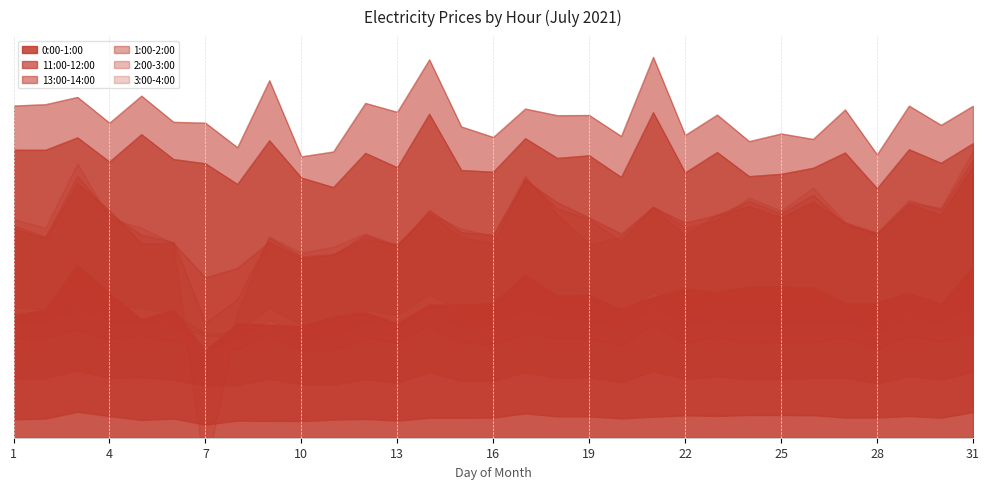

True or false: 11:00-12:00 and 3:00-4:00 cross at least once.

False